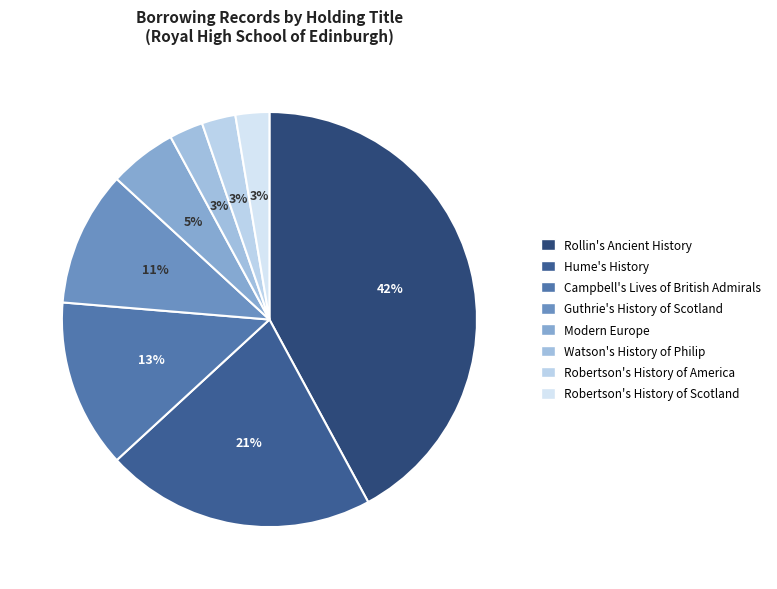

Does any single category account for the majority?

No